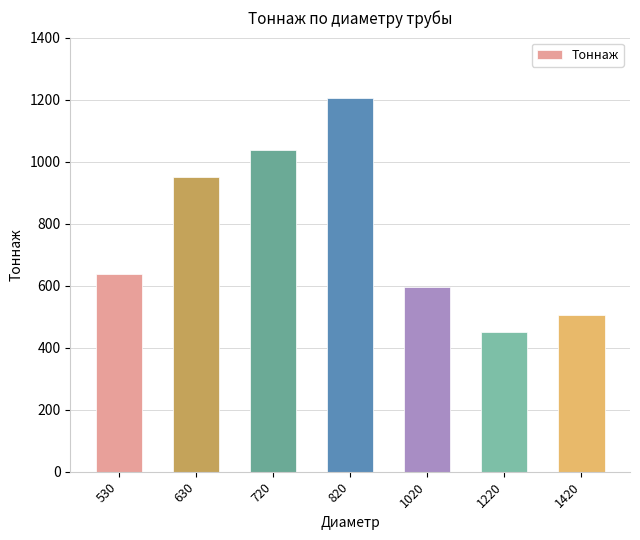

Which category has the lowest value across all series?

1220